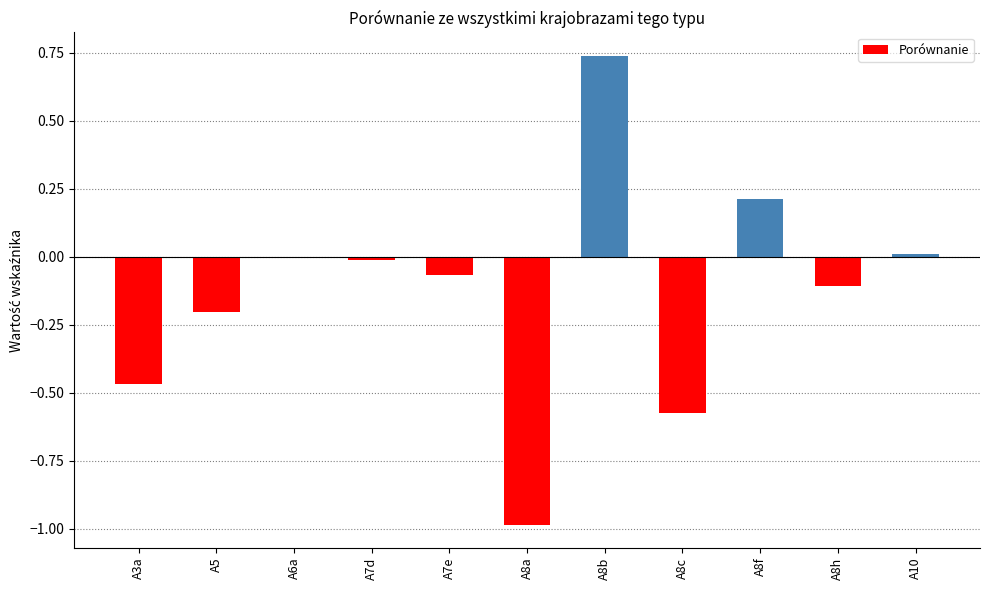

The value at A8h is -0.0. True or false?

False